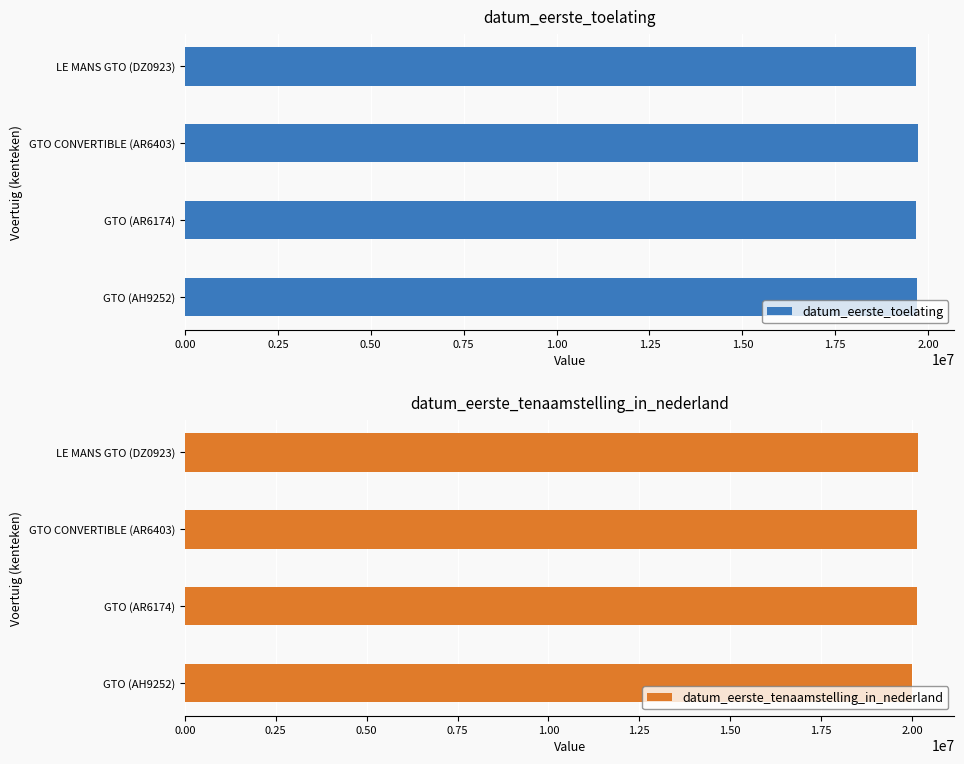

What is the highest value of the datum_eerste_toelating series?

19720228